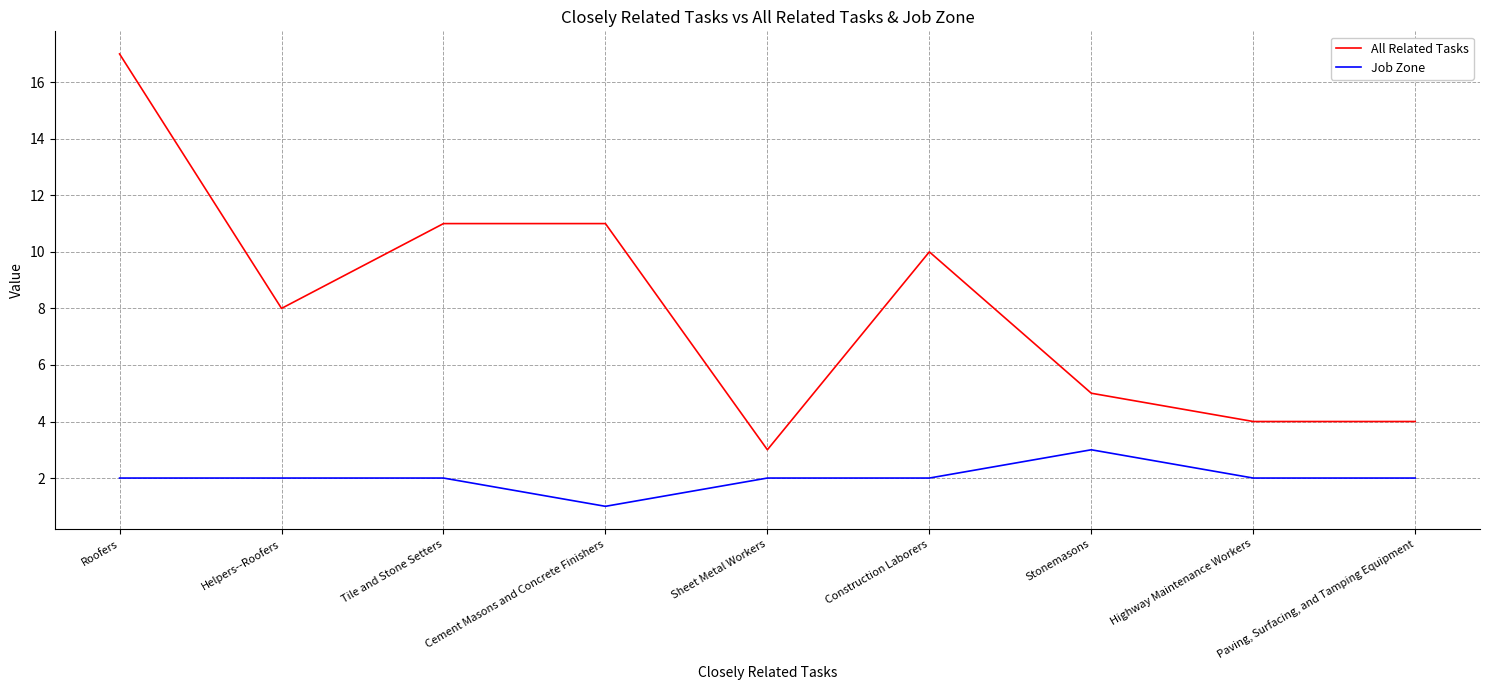

True or false: Job Zone and All Related Tasks intersect in this chart.

False